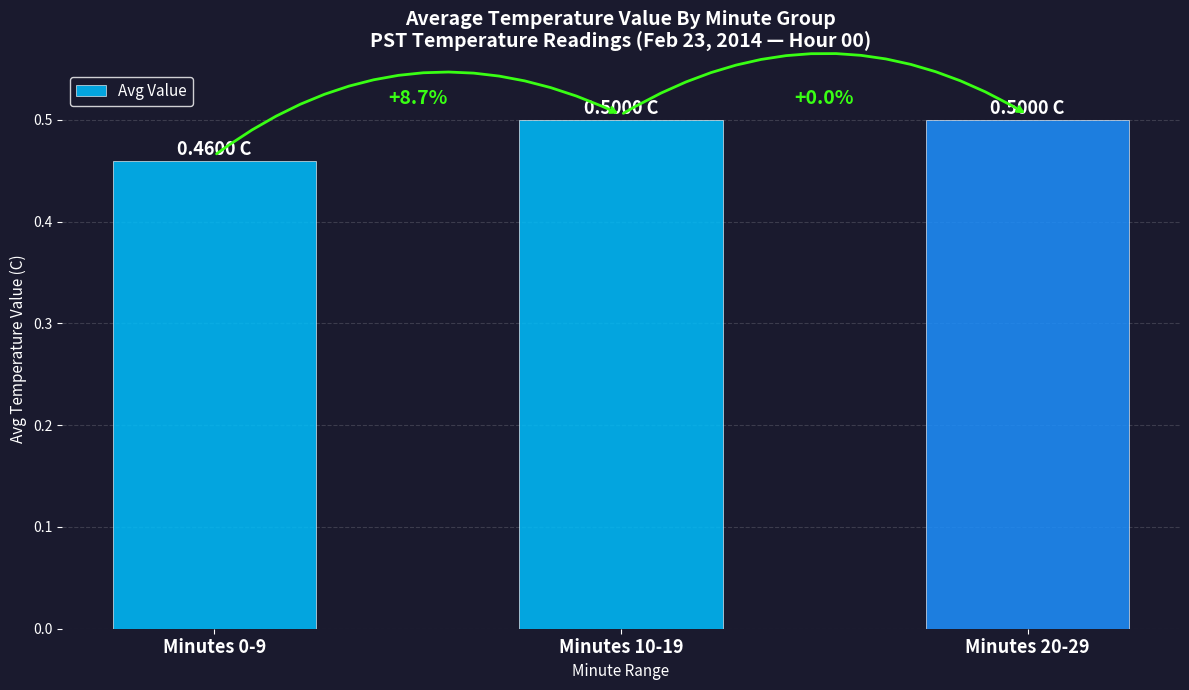

What is the sum of all values?

1.5